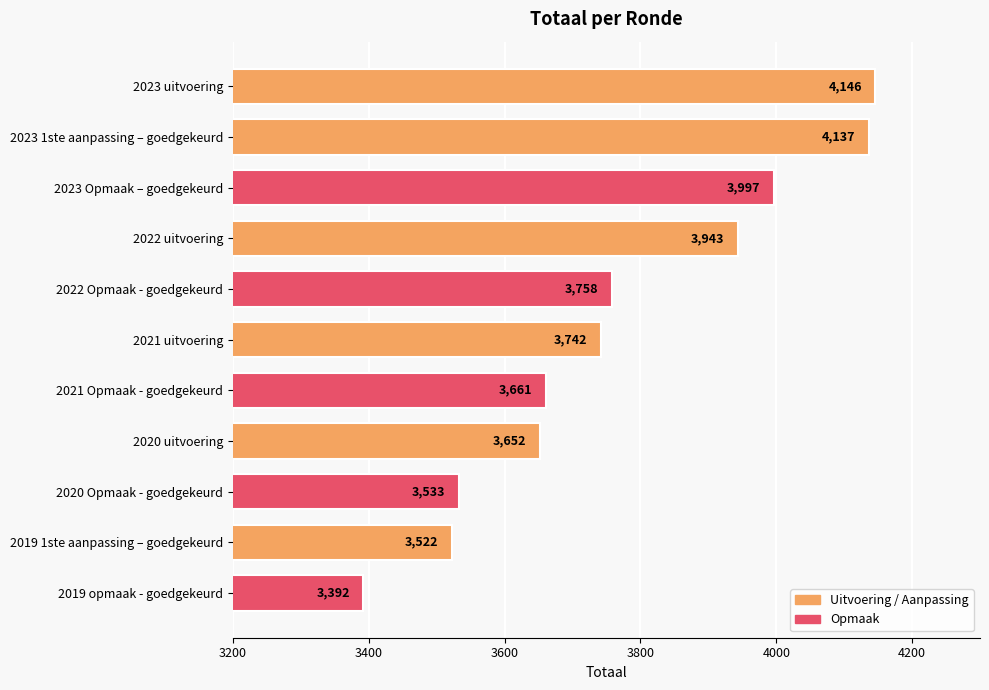

Reading top to bottom, what are all the values shown in this chart?

2023 uitvoering=4146	2023 1ste aanpassing – goedgekeurd=4137	2023 Opmaak – goedgekeurd=3997	2022 uitvoering=3943	2022 Opmaak - goedgekeurd=3758	2021 uitvoering=3742	2021 Opmaak - goedgekeurd=3661	2020 uitvoering=3652	2020 Opmaak - goedgekeurd=3533	2019 1ste aanpassing – goedgekeurd=3522	2019 opmaak - goedgekeurd=3392